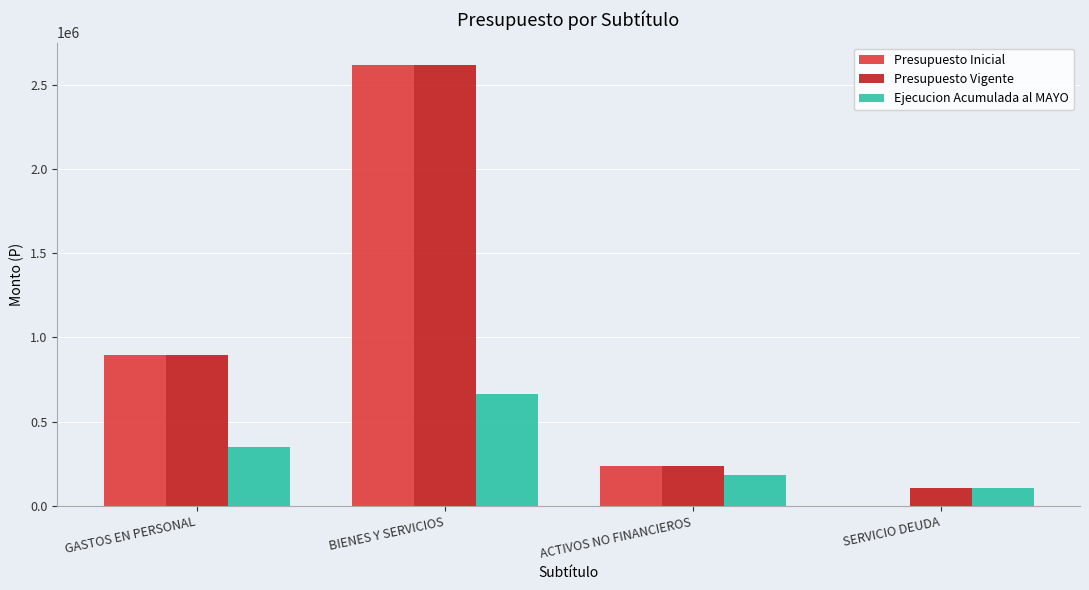

Is it true that Presupuesto Vigente equals 897366 at GASTOS EN PERSONAL?

True